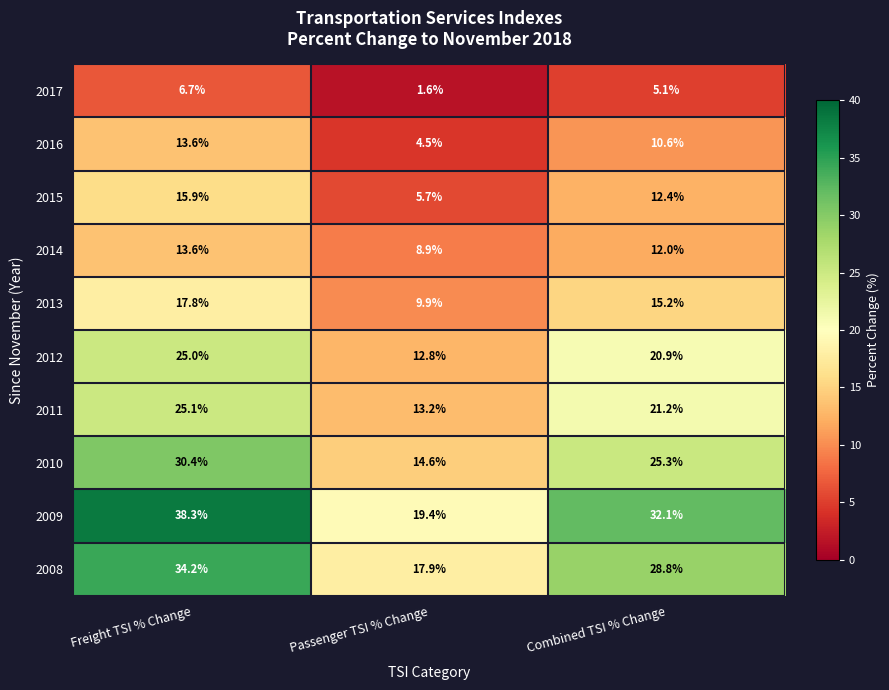

Reading left to right, what are all the values shown in this chart?

2017: 6.7	1.6	5.1
2016: 13.6	4.5	10.6
2015: 15.9	5.7	12.4
2014: 13.6	8.9	12.0
2013: 17.8	9.9	15.2
2012: 25.0	12.8	20.9
2011: 25.1	13.2	21.2
2010: 30.4	14.6	25.3
2009: 38.3	19.4	32.1
2008: 34.2	17.9	28.8